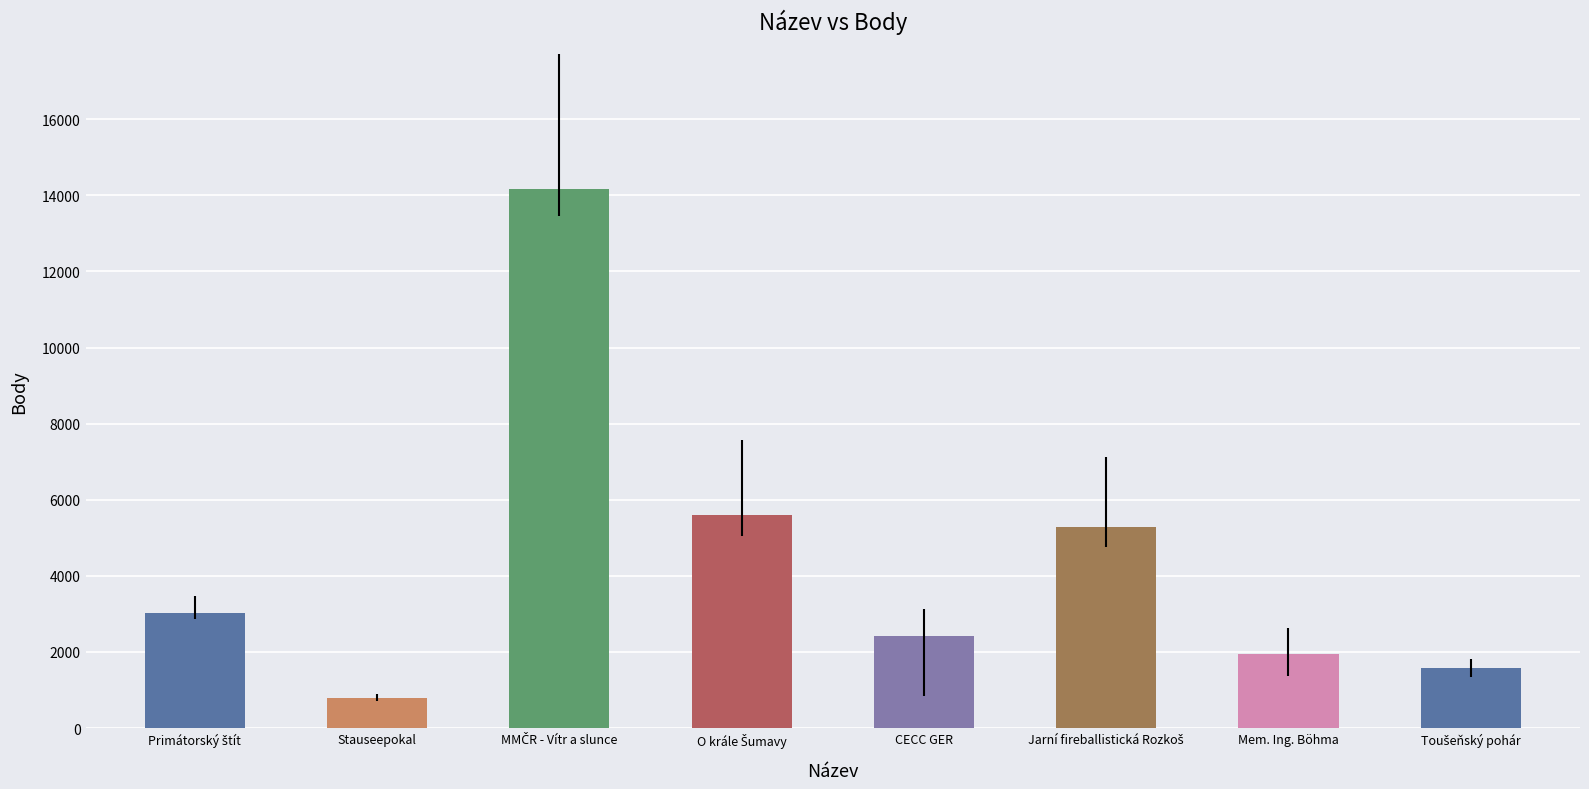

What is the sum of the values at CECC GER and Jarní fireballistická Rozkoš?

7691